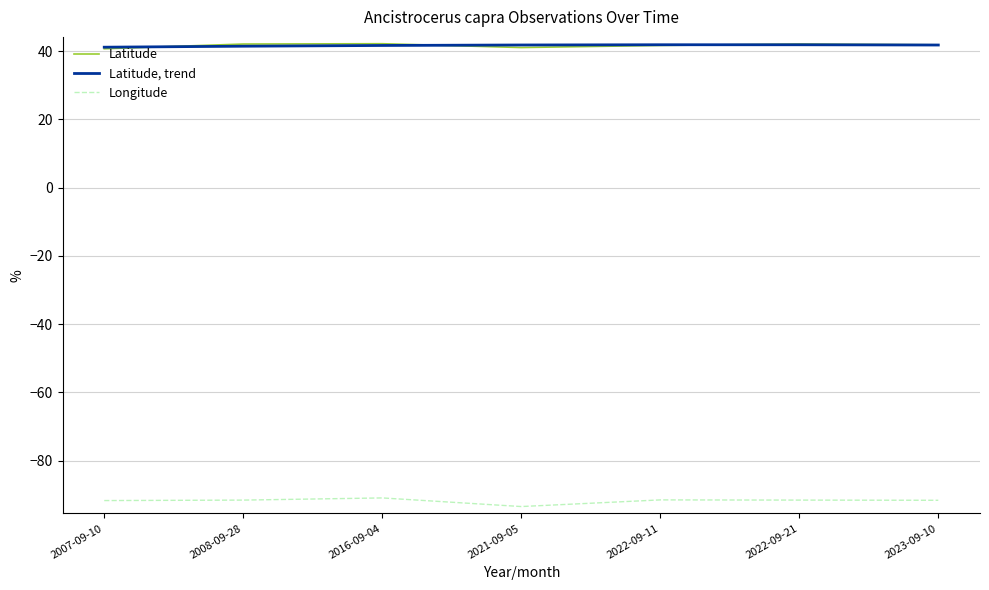

What is the average value of the Longitude series?

-91.8